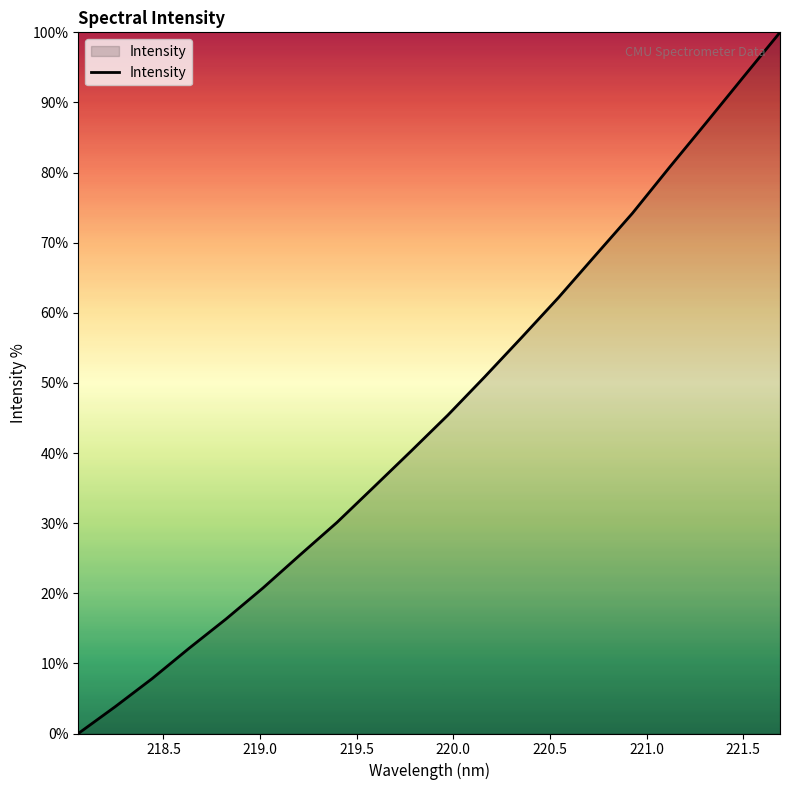

What is the difference between the maximum and minimum values?

100.0